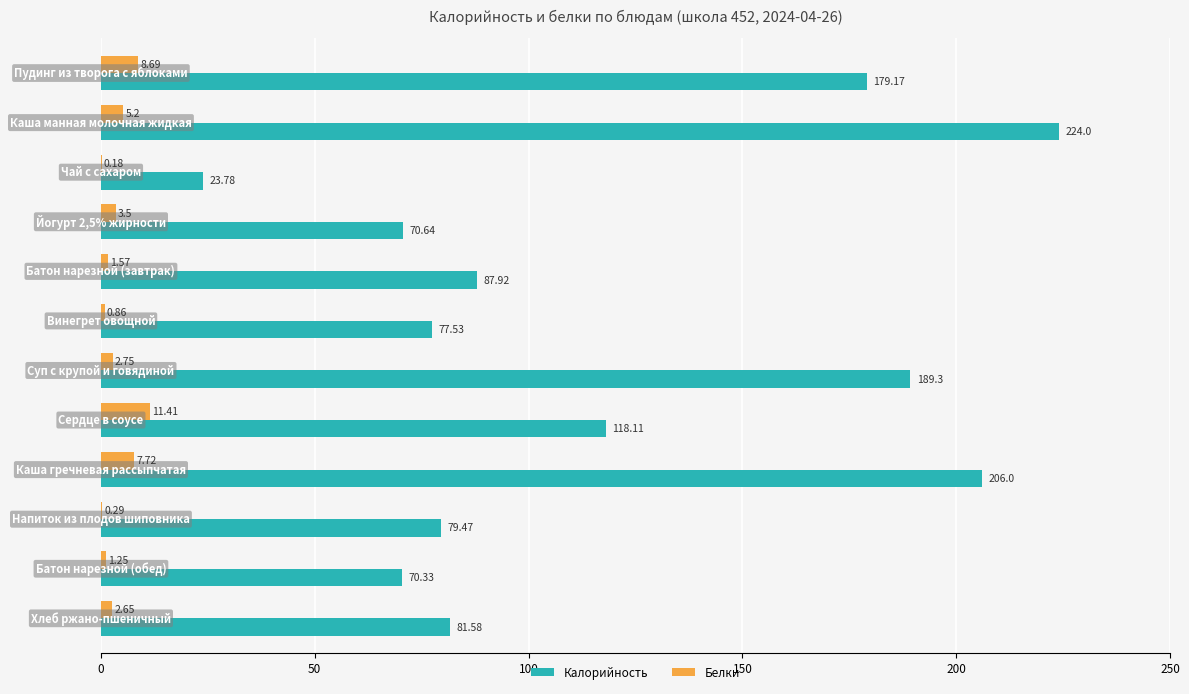

Which series has the largest total across all categories?

Калорийность